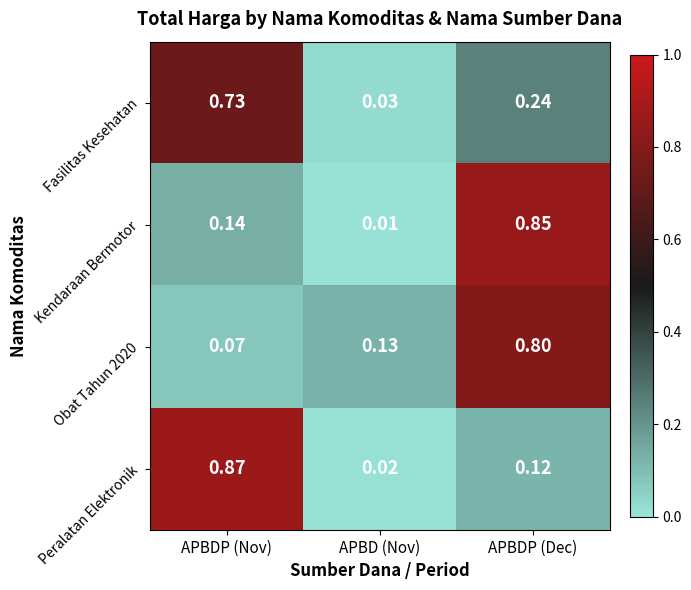

Rank the categories by Obat Tahun 2020 value from lowest to highest.

APBDP (Nov), APBD (Nov), APBDP (Dec)